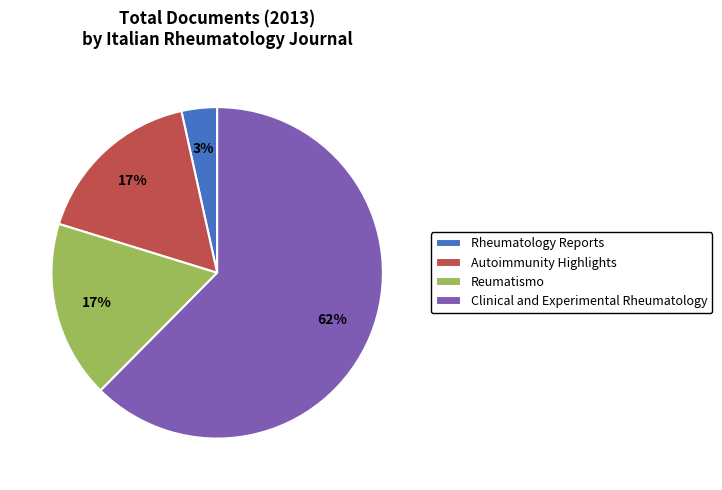

Which slice is the largest?

Clinical and Experimental Rheumatology